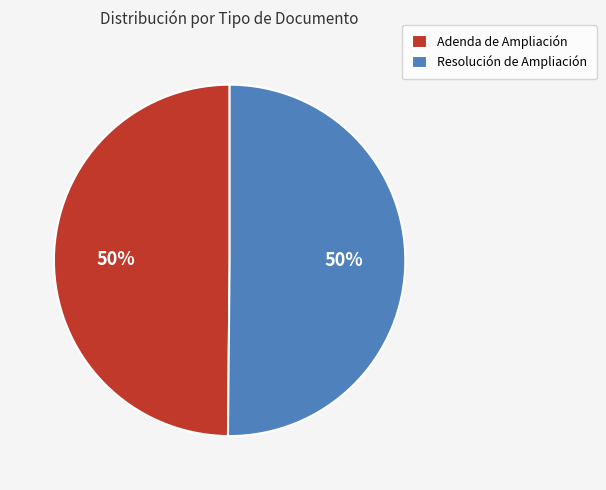

How many slices are in this pie chart?

2